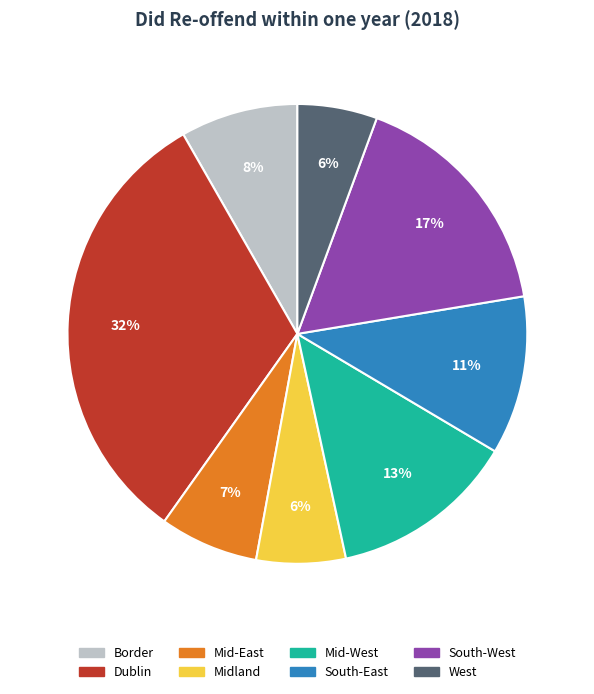

Is there any slice that represents more than half of the pie?

No